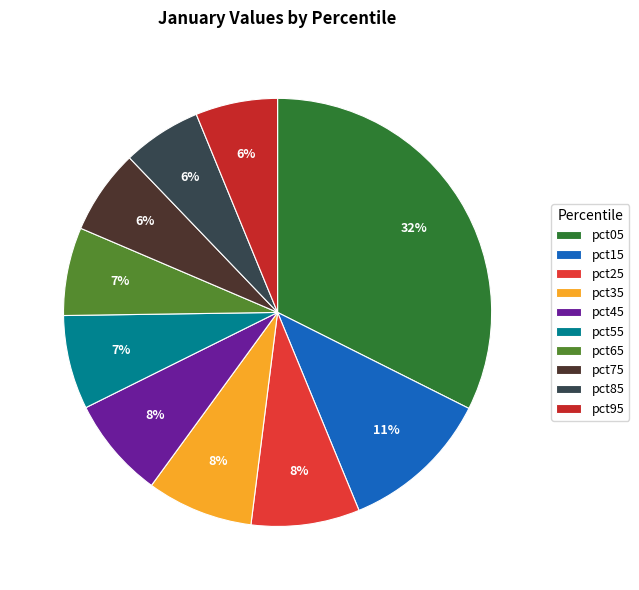

Does pct05 represent more than half of the total?

No